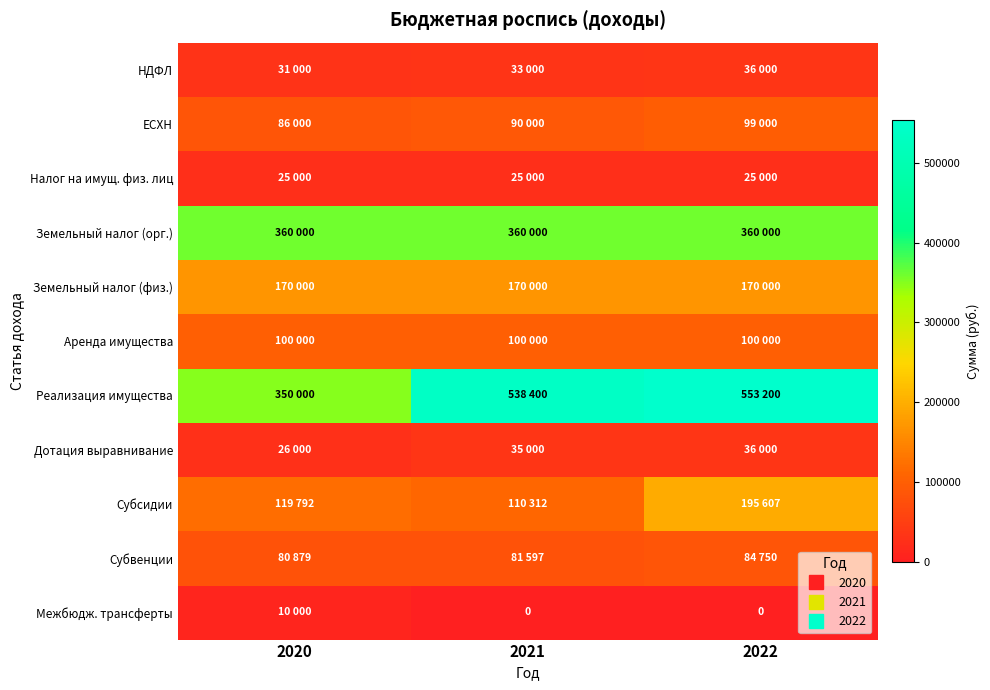

Which category has the highest value in the Земельный налог (физ.) series?

2020